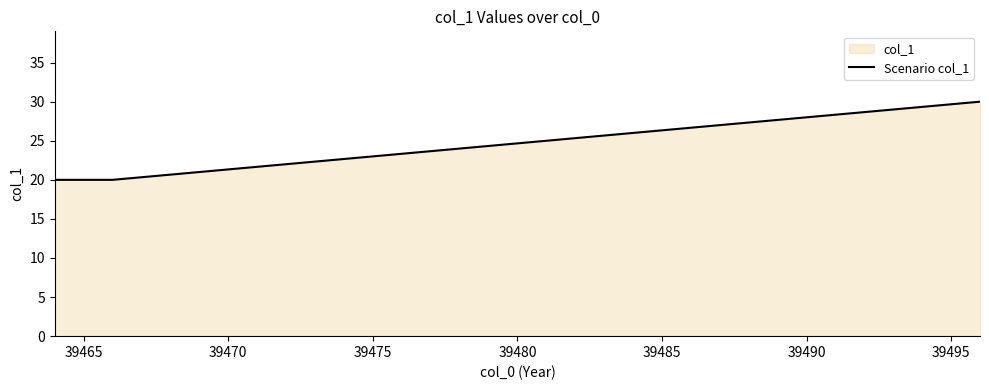

What is the difference between the maximum and second lowest values?

10